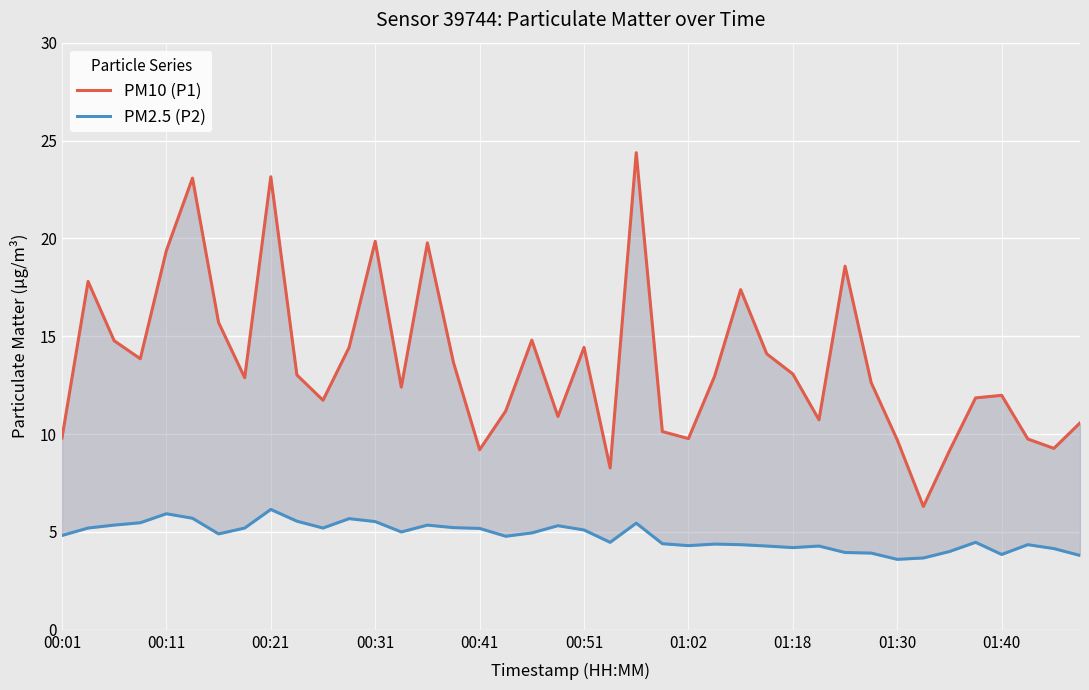

What are all the series names shown in the legend?

PM10 (P1), PM2.5 (P2)